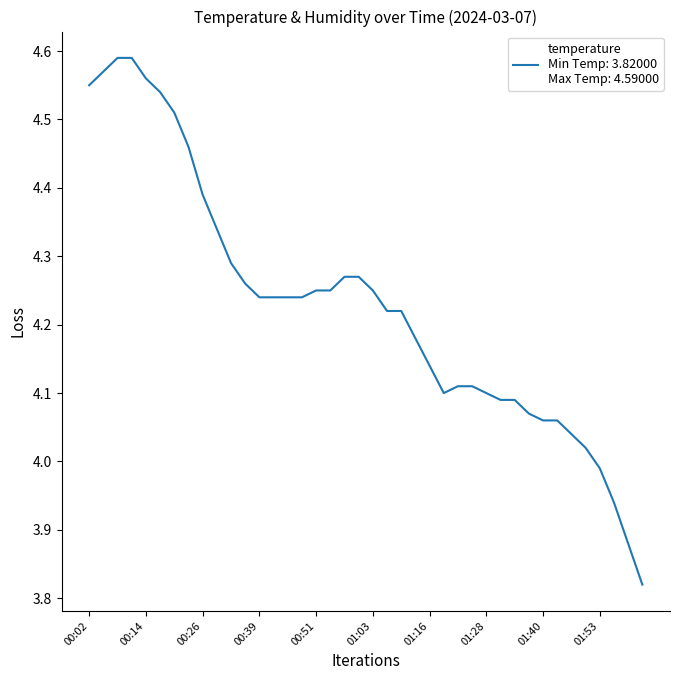

What is the difference between the maximum and minimum values?

0.8